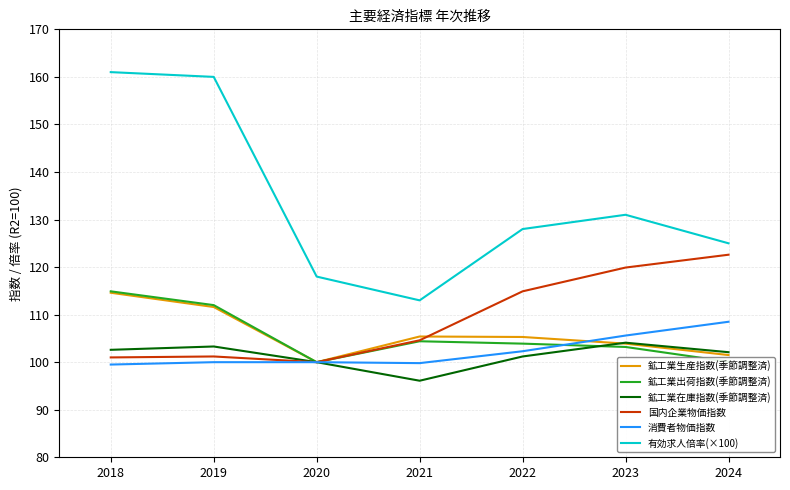

Does the chart have visible grid lines?

Yes